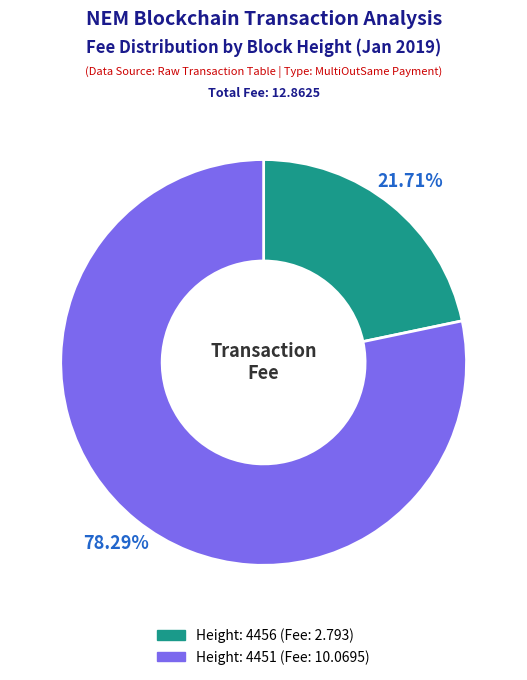

Combined, do Height: 4456 and Height: 4451 account for over 50%?

Yes